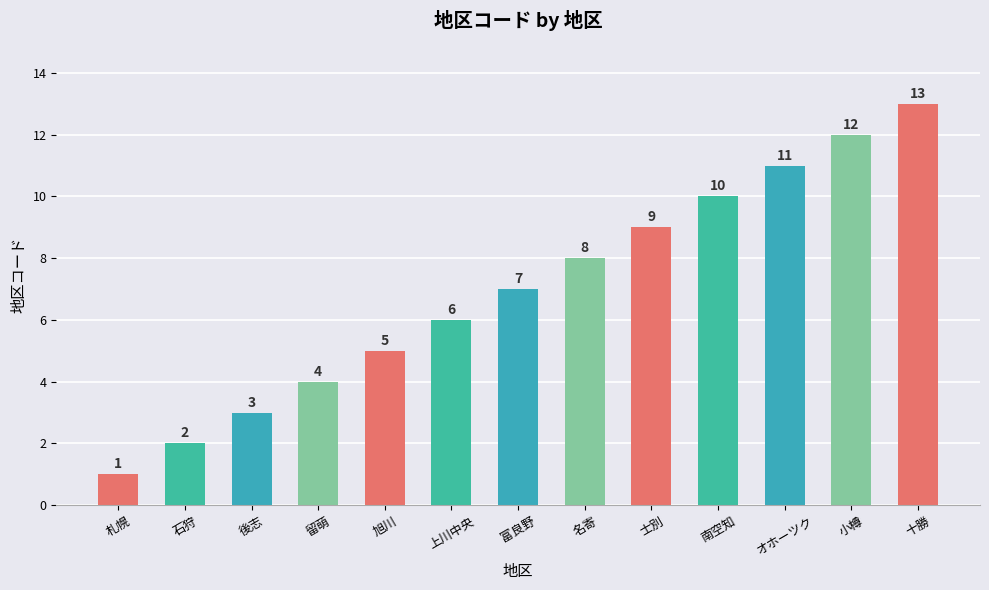

Reading left to right, transcribe all the data shown in this chart.

札幌=1	石狩=2	後志=3	留萌=4	旭川=5	上川中央=6	富良野=7	名寄=8	士別=9	南空知=10	オホーツク=11	小樽=12	十勝=13